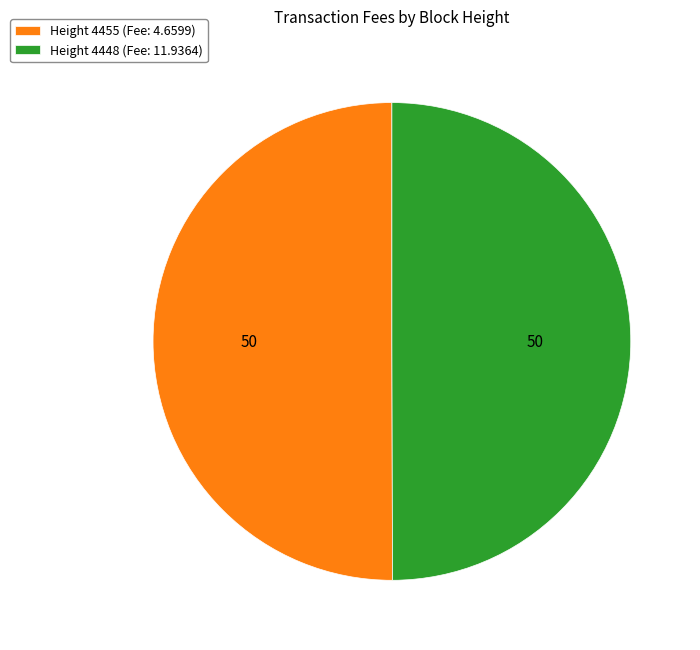

True or false: Height 4448 (Fee: 11.9364) accounts for 38% of the total.

False